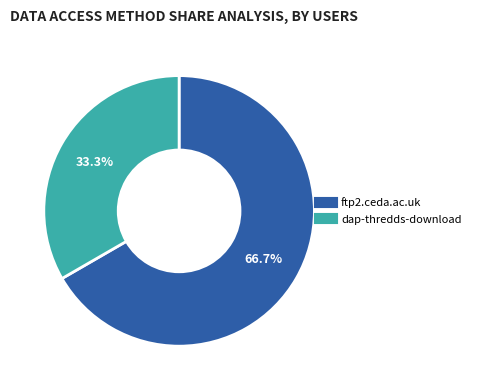

Combined, do dap-thredds-download and ftp2.ceda.ac.uk account for over 50%?

Yes